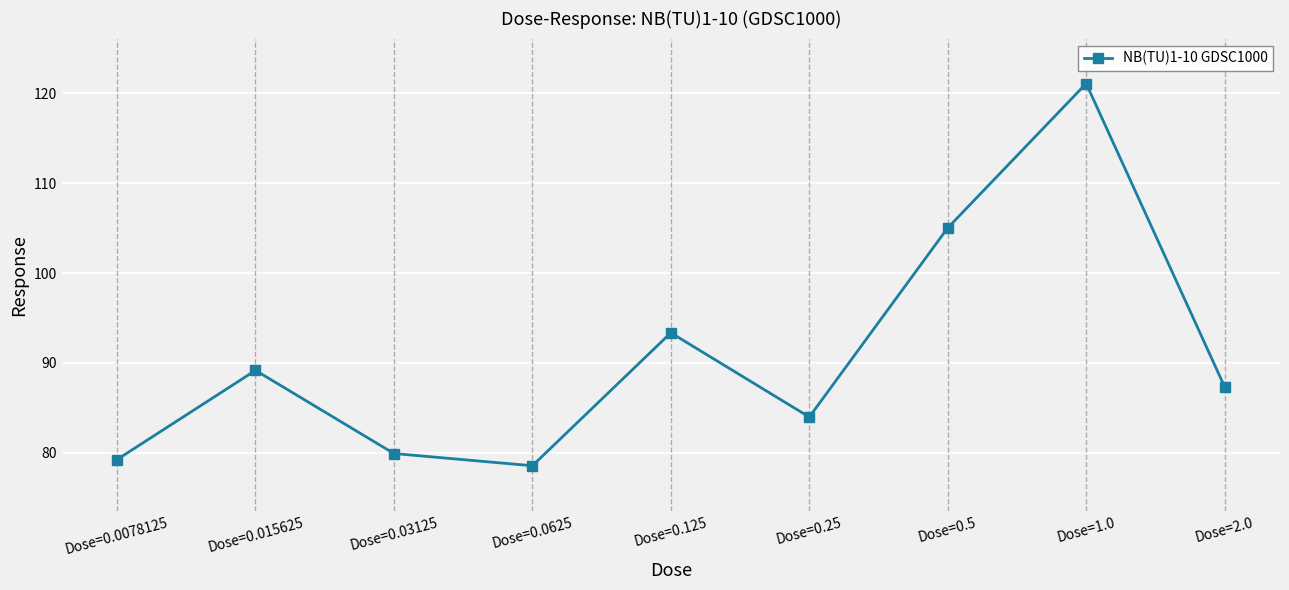

The value at Dose=0.0625 is 78.6. True or false?

True